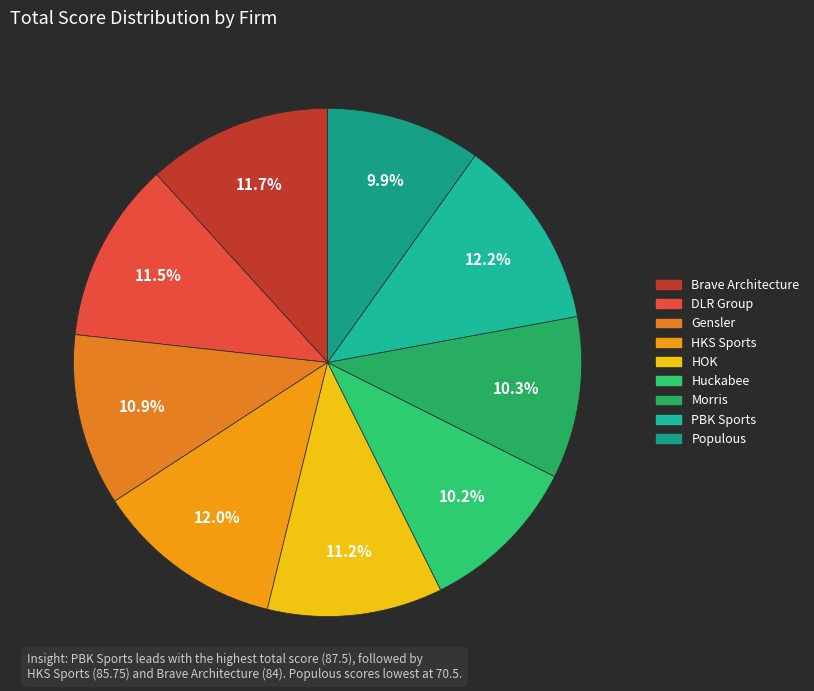

How many slices are in this pie chart?

9